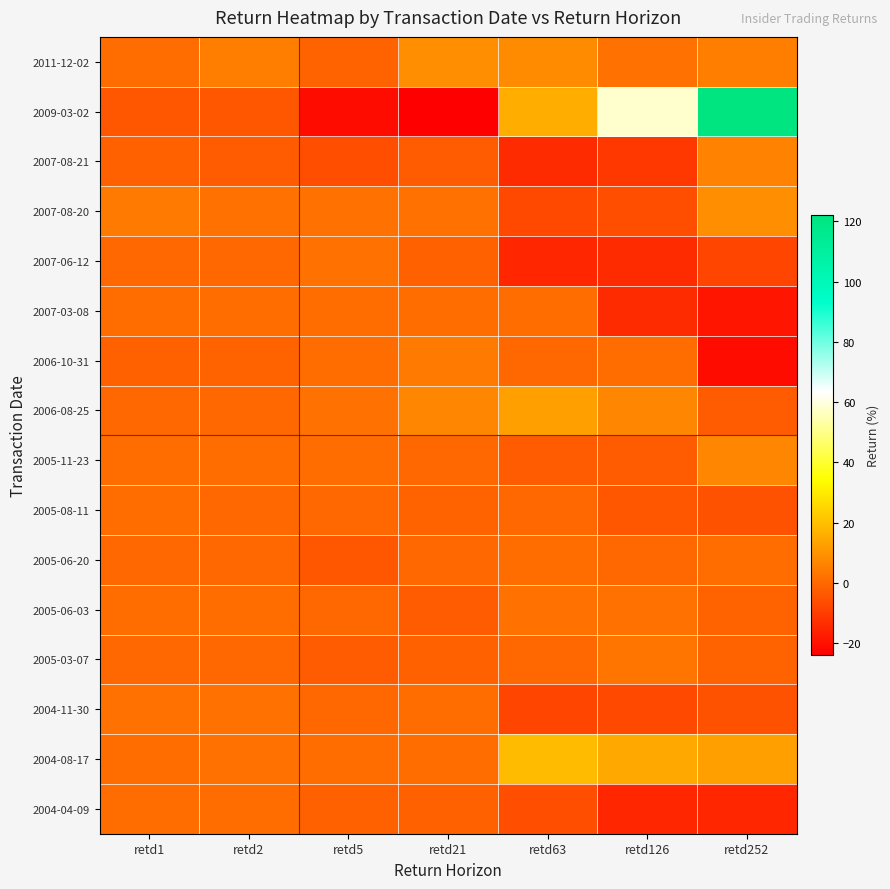

Between retd1 and retd21, which series saw the biggest shift?

2009-03-02